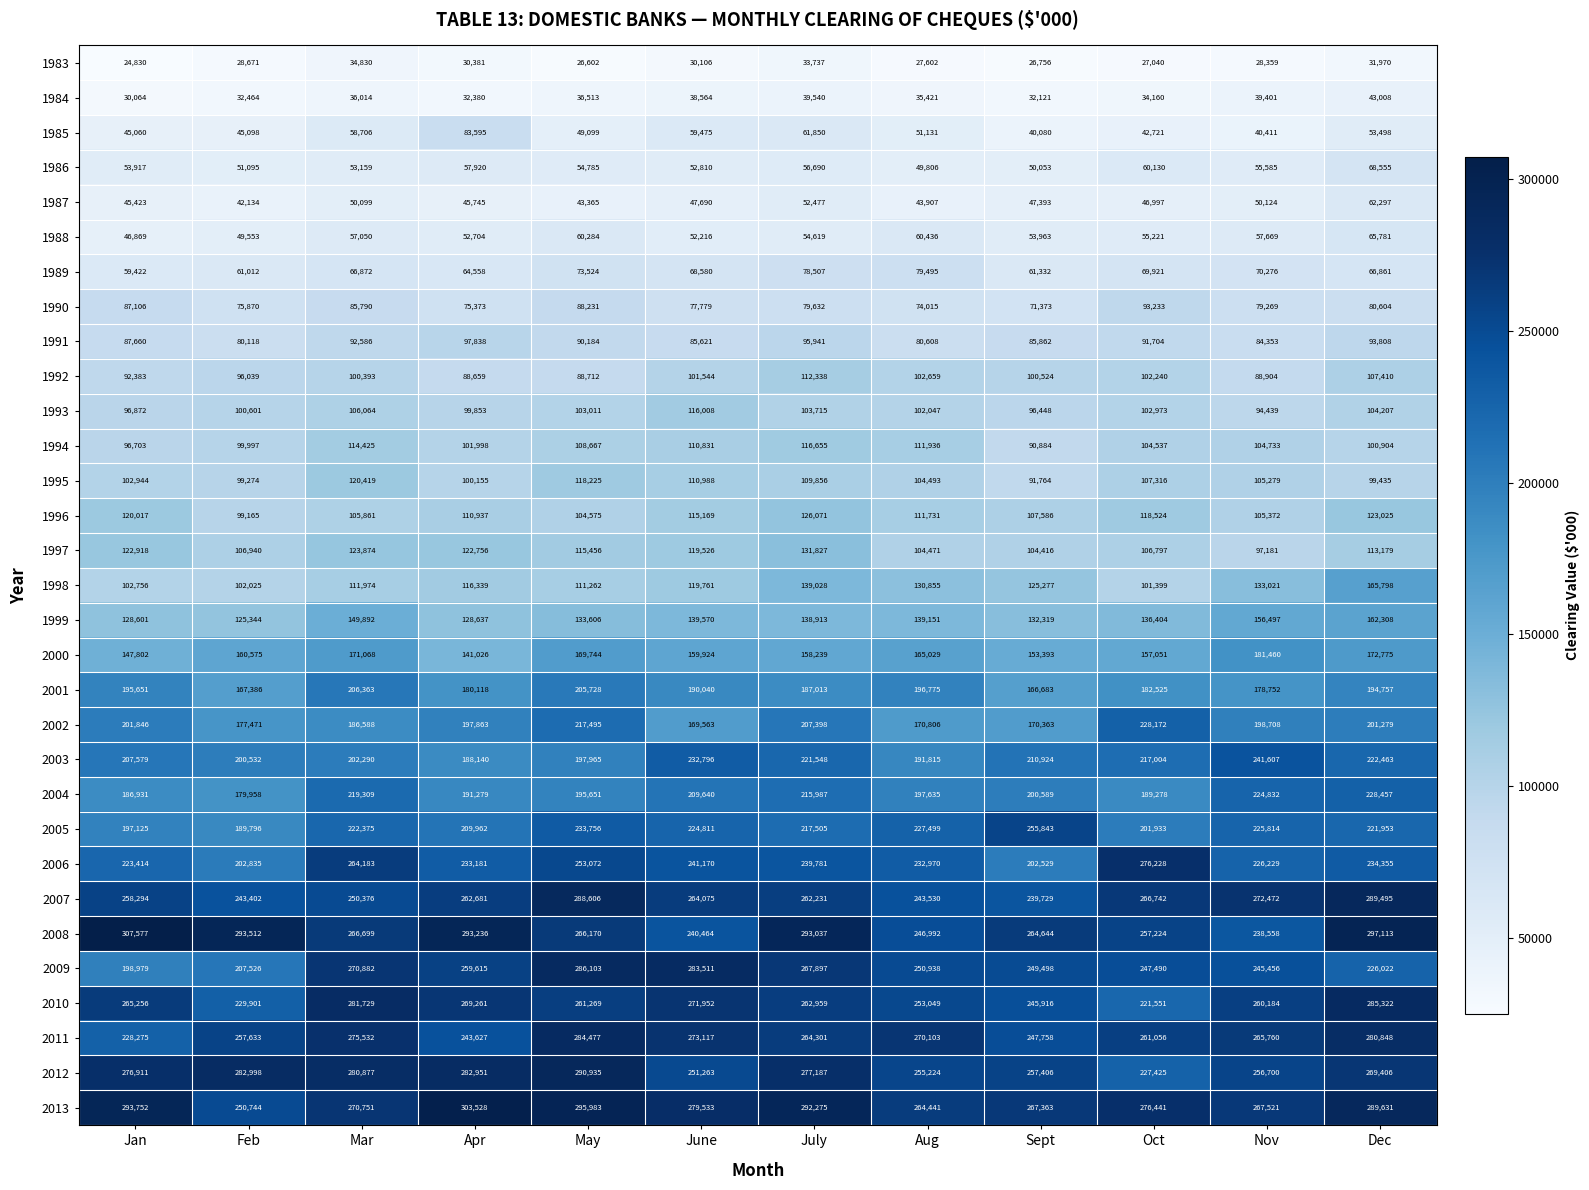

True or false: 2003 has a value of 93681 at Sept.

False